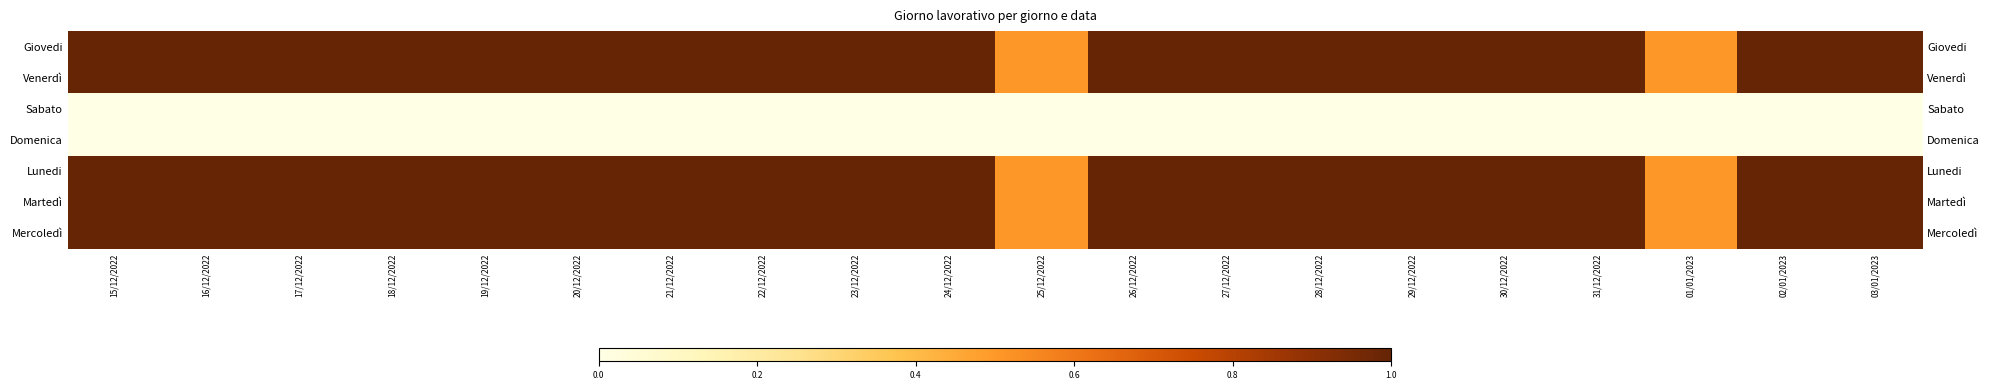

Which series has the largest total across all categories?

Giovedi